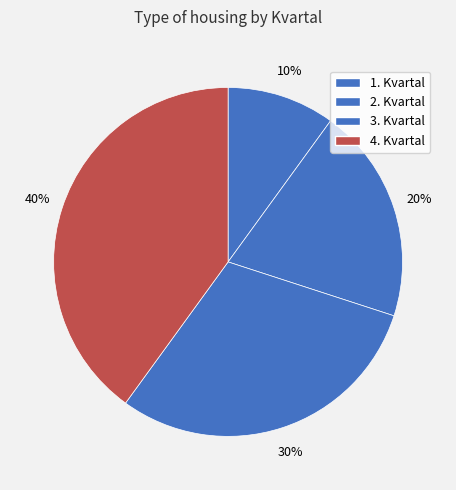

Does 1. Kvartal represent more than half of the total?

No